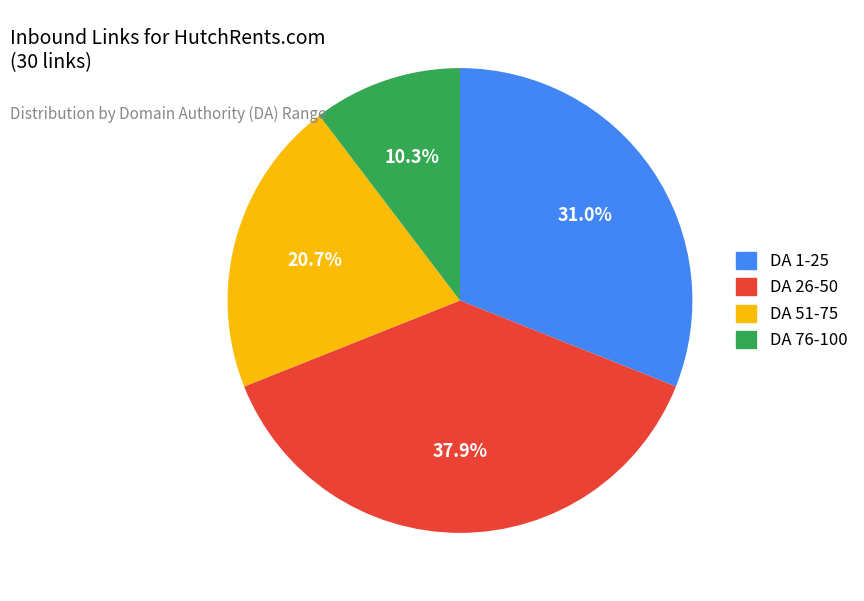

Is there a majority slice in this chart?

No